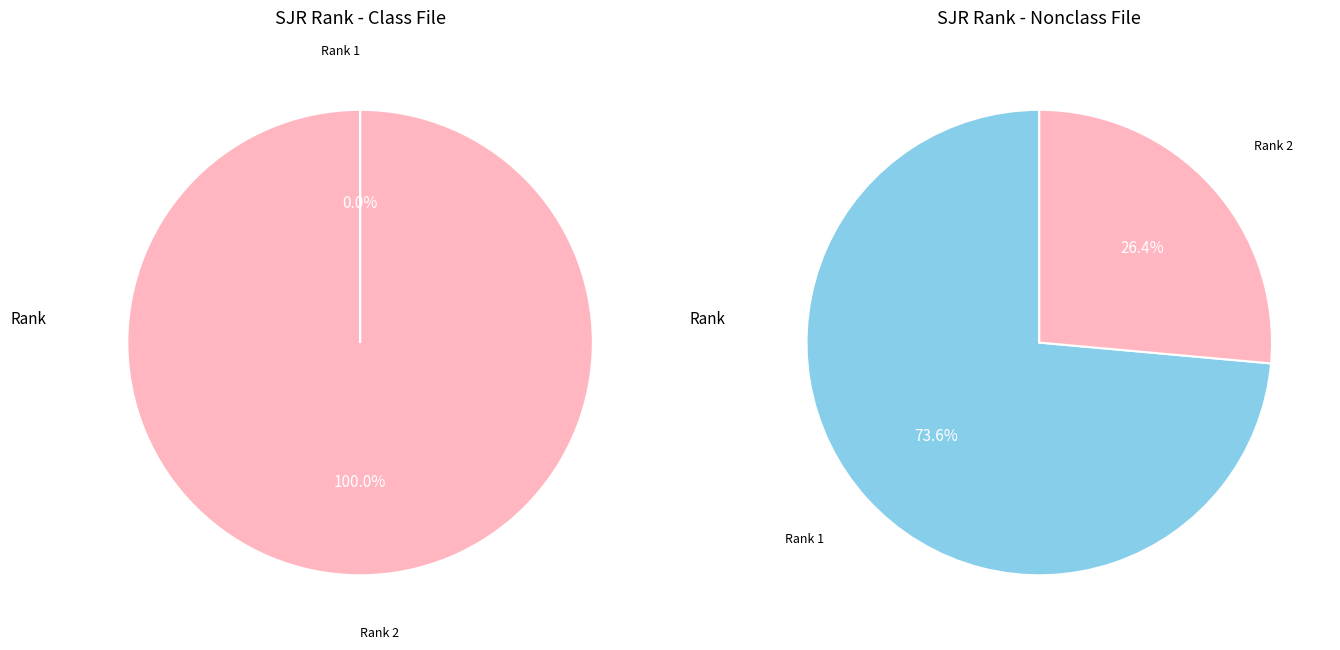

What is the total percentage of 2 and 1?

100.0%